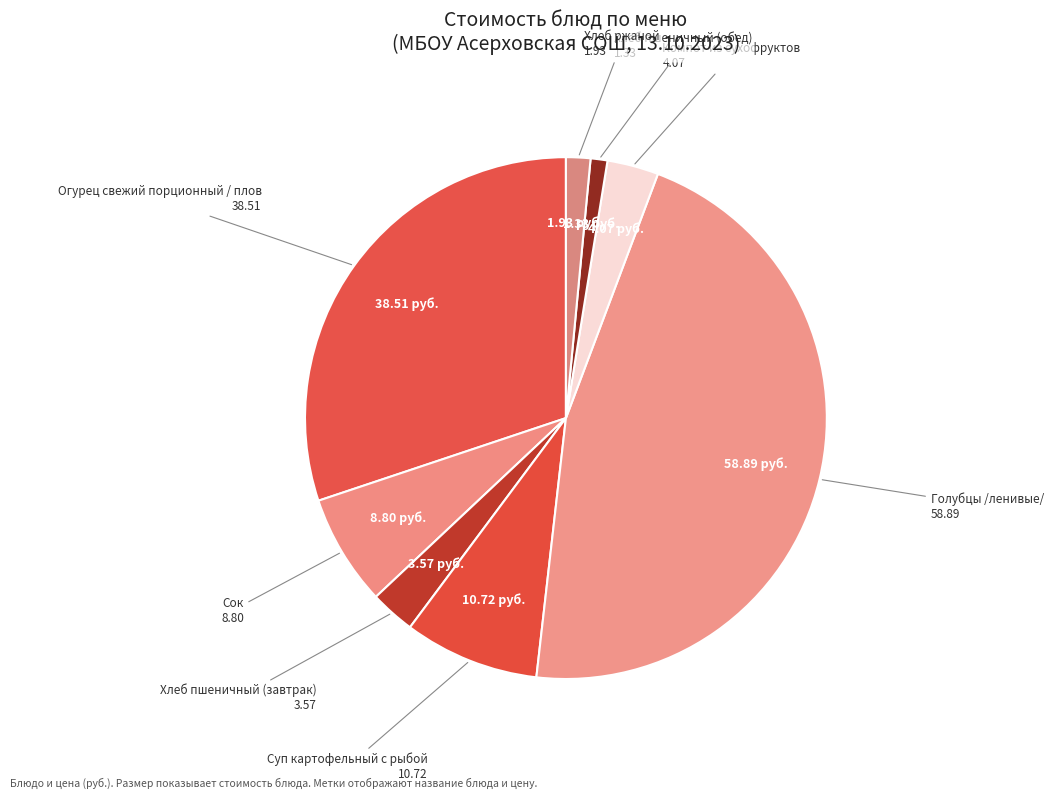

Is there any slice that represents more than half of the pie?

No